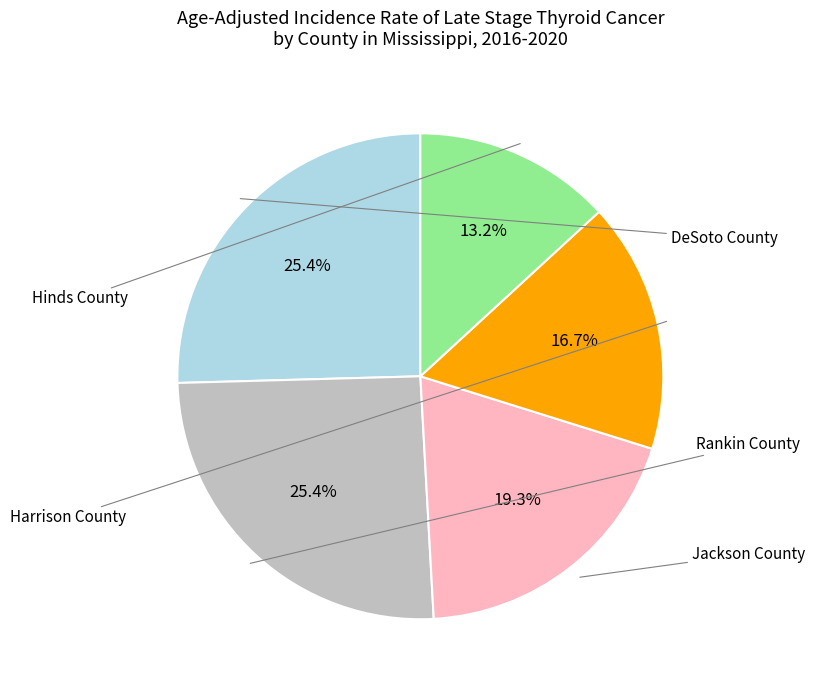

How many slices are in this pie chart?

5